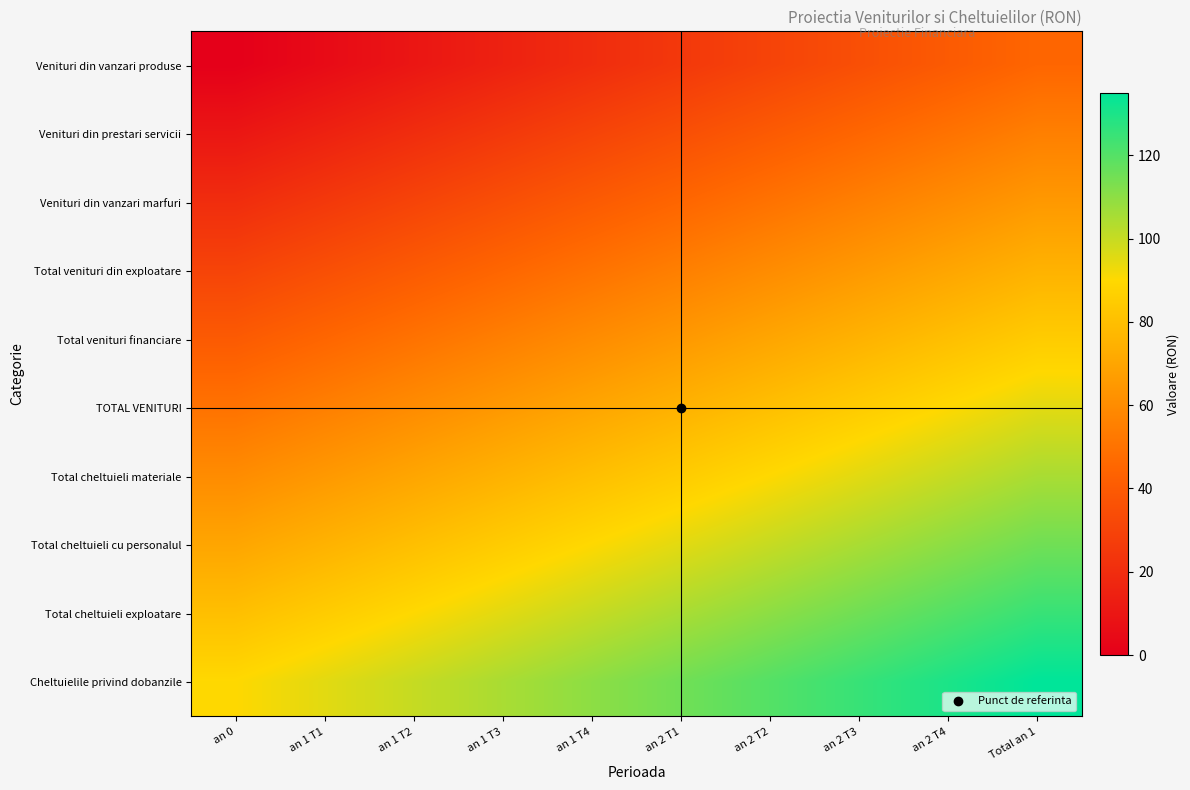

Rank the series by their maximum value, from lowest to highest.

Venituri din vanzari produse, Venituri din prestari servicii, Venituri din vanzari marfuri, Total venituri din exploatare, Total venituri financiare, TOTAL VENITURI, Total cheltuieli materiale, Total cheltuieli cu personalul, Total cheltuieli exploatare, Cheltuielile privind dobanzile